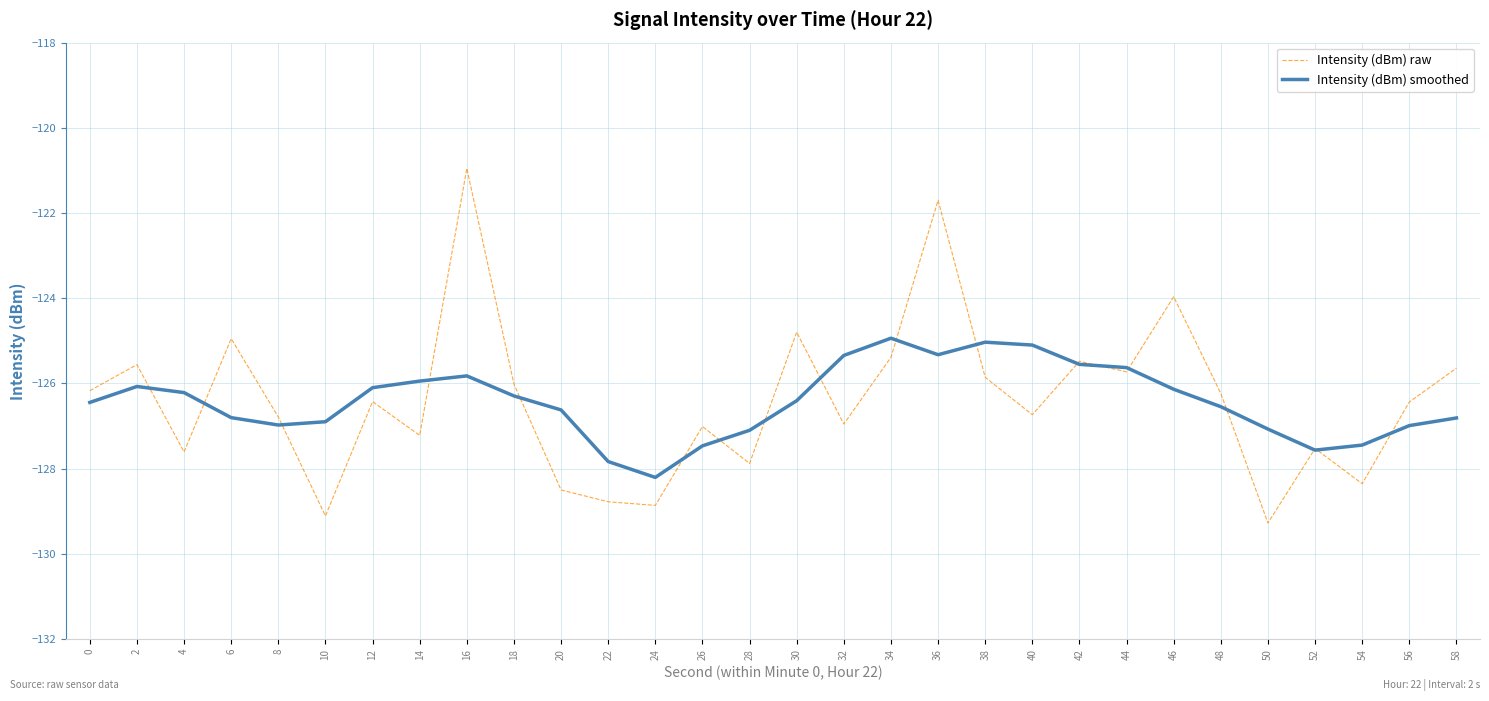

True or false: Intensity (dBm) raw has a value of -128.9 at 24.

True